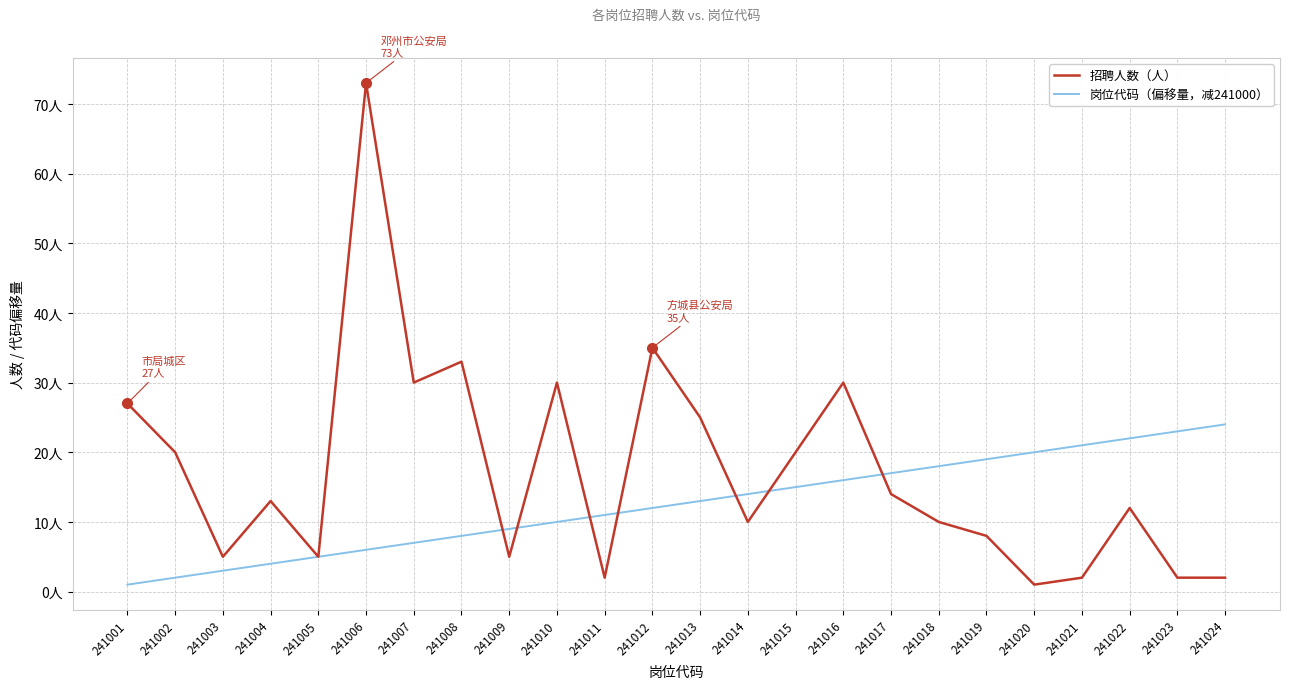

What are all the series names shown in the legend?

招聘人数（人）, 岗位代码（偏移量，减241000）